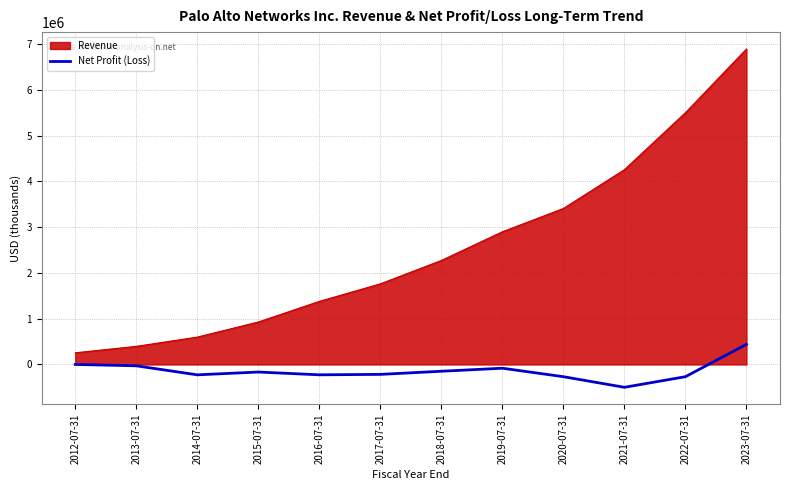

What is the difference between the maximum and minimum values in the Revenue series?

6637562